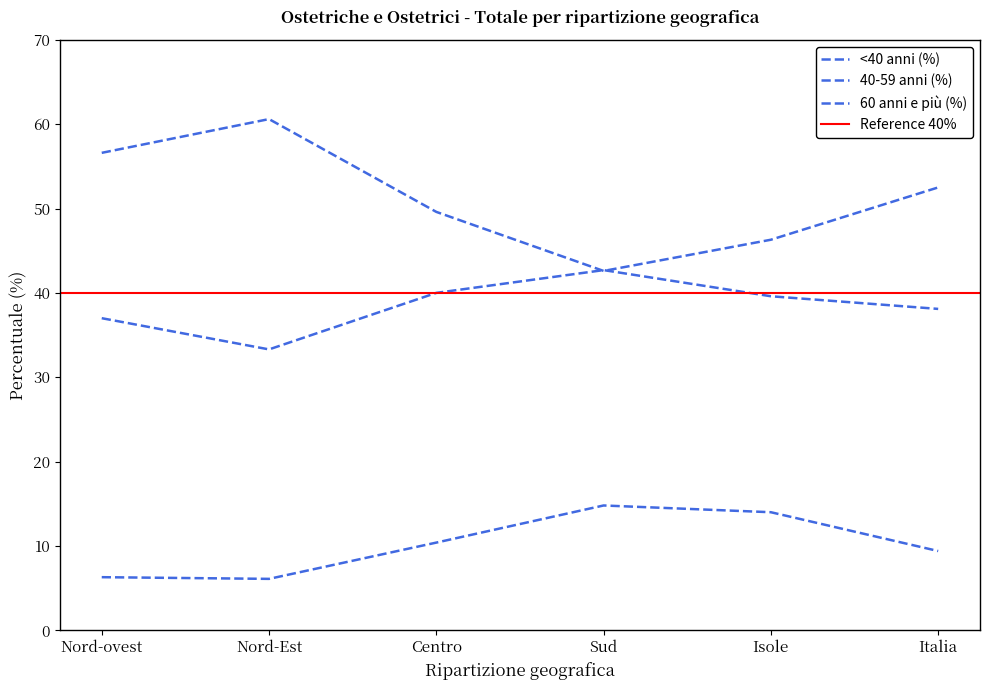

Which label corresponds to the smallest value in the chart?

Nord-Est